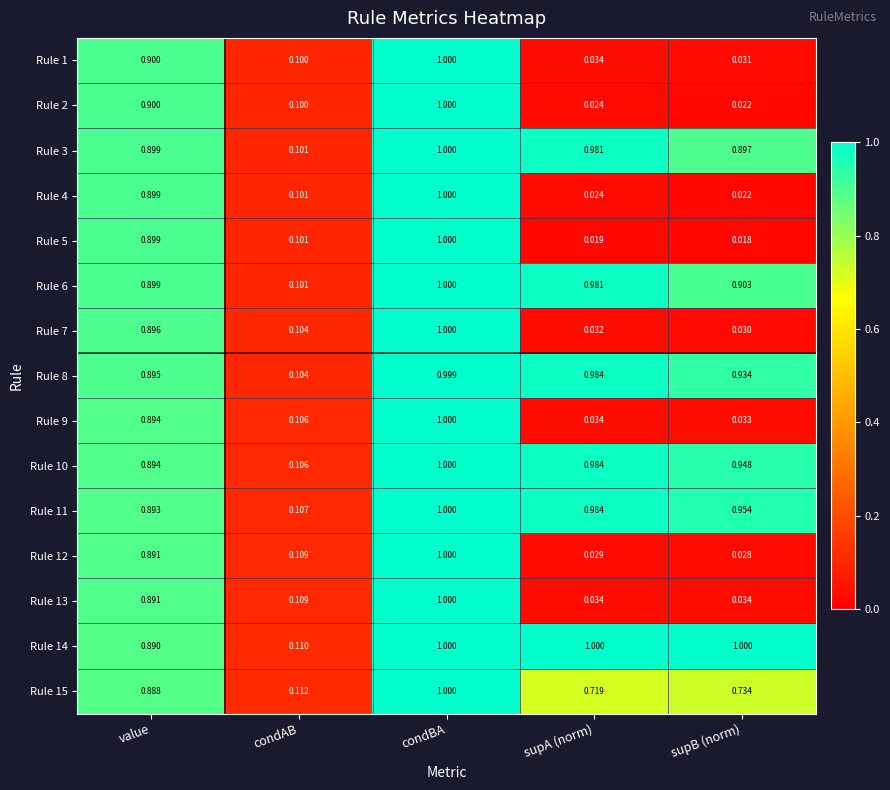

At which category is the sum across all series the highest?

condBA